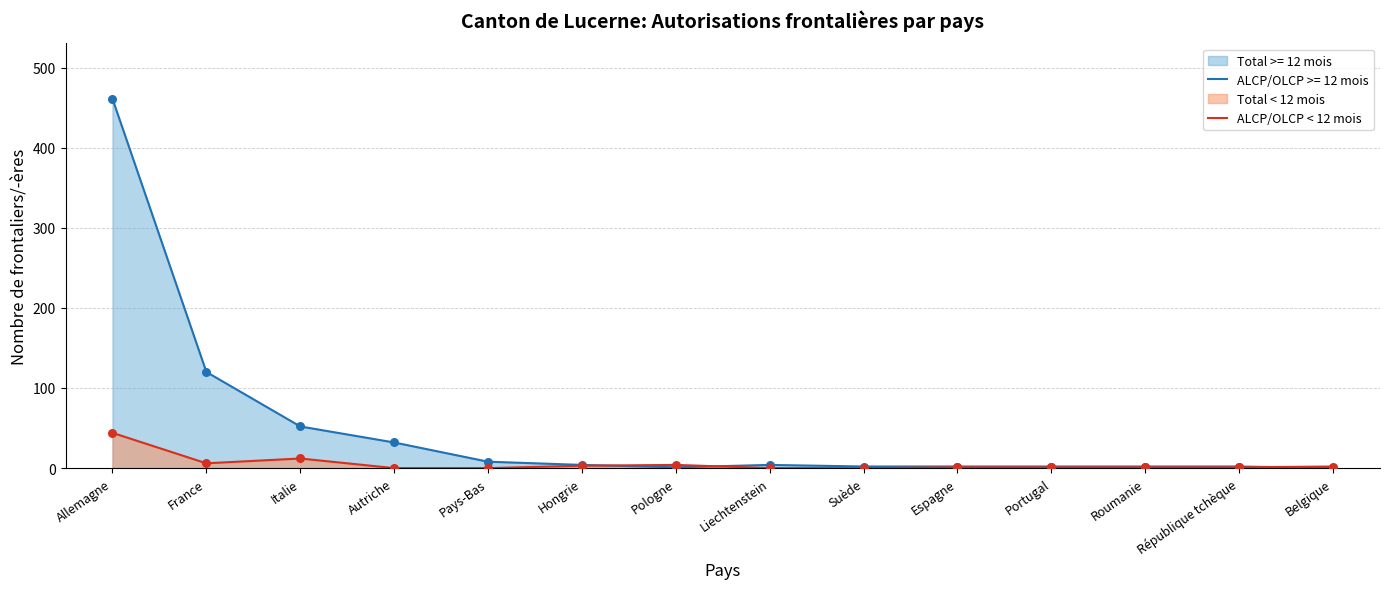

What is the change in value from Autriche to Pologne?

+4